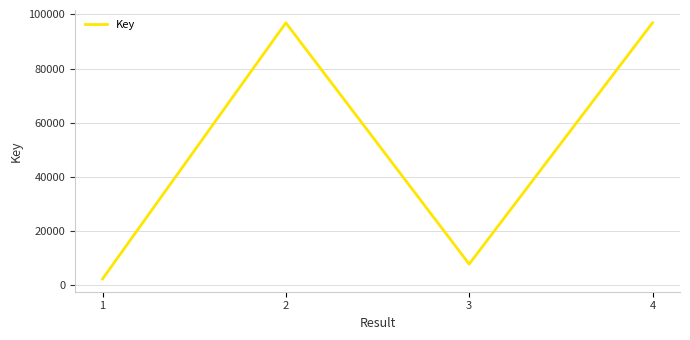

What is the greatest value displayed?

96901